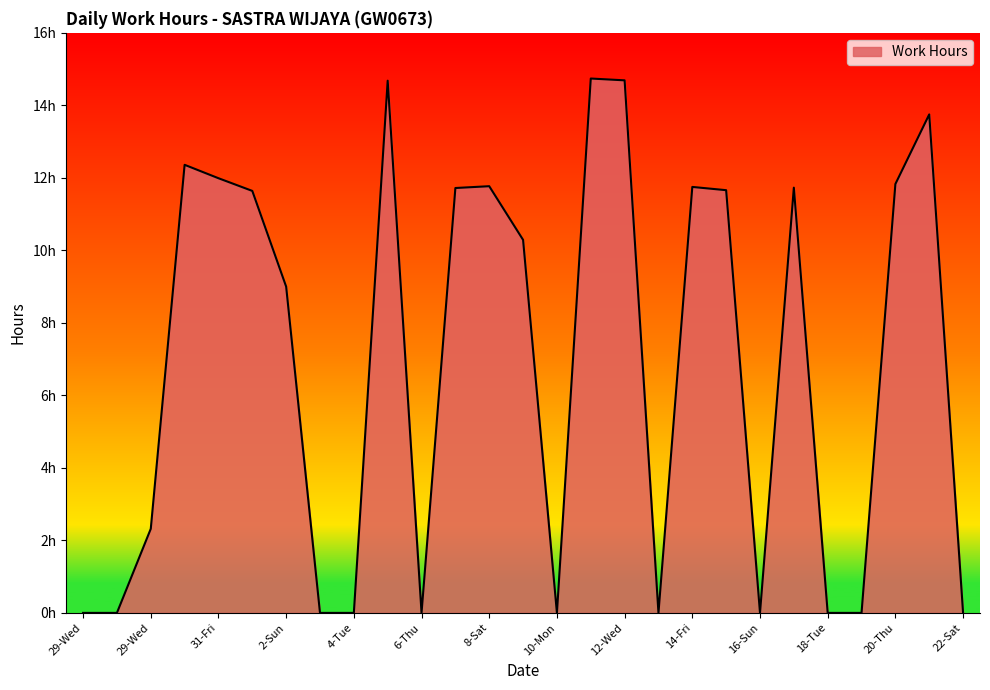

Does the chart have visible grid lines?

No